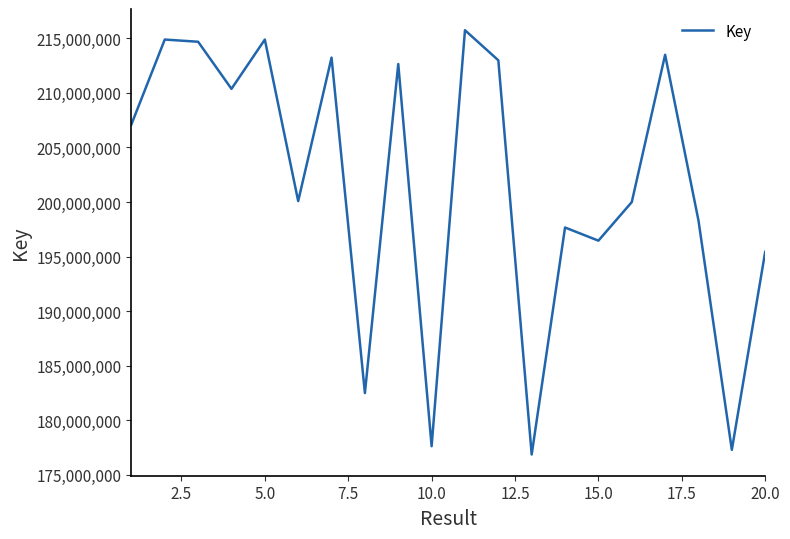

What is the greatest value displayed?

215746122